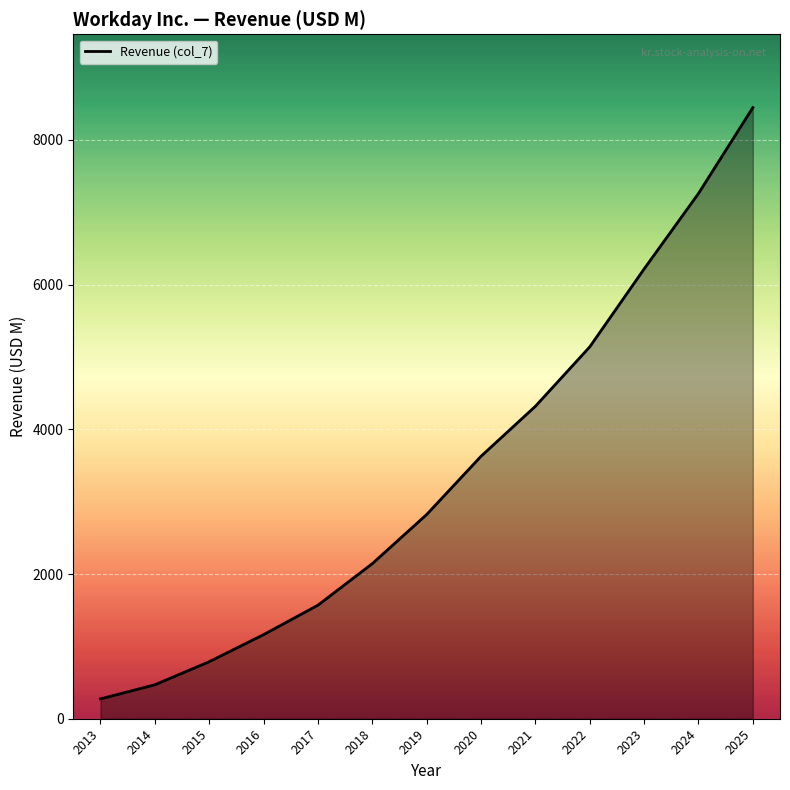

Rank the categories by value from lowest to highest.

2013, 2014, 2015, 2016, 2017, 2018, 2019, 2020, 2021, 2022, 2023, 2024, 2025